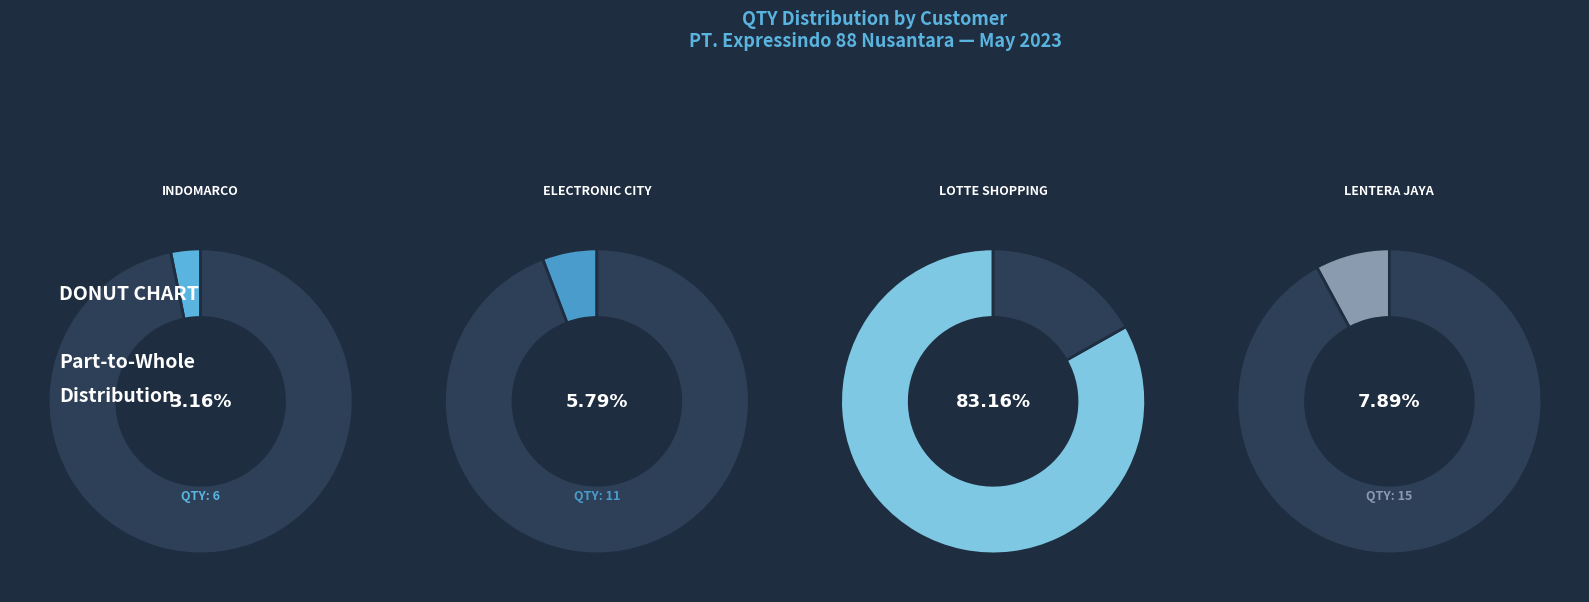

What is the smallest slice in the pie chart?

PT. INDOMARCO PRISMATAMA